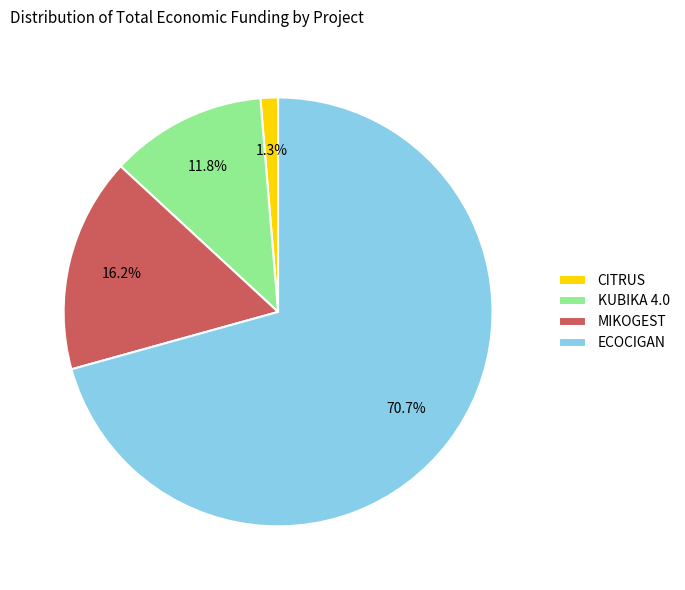

Which slice is the largest?

ECOCIGAN